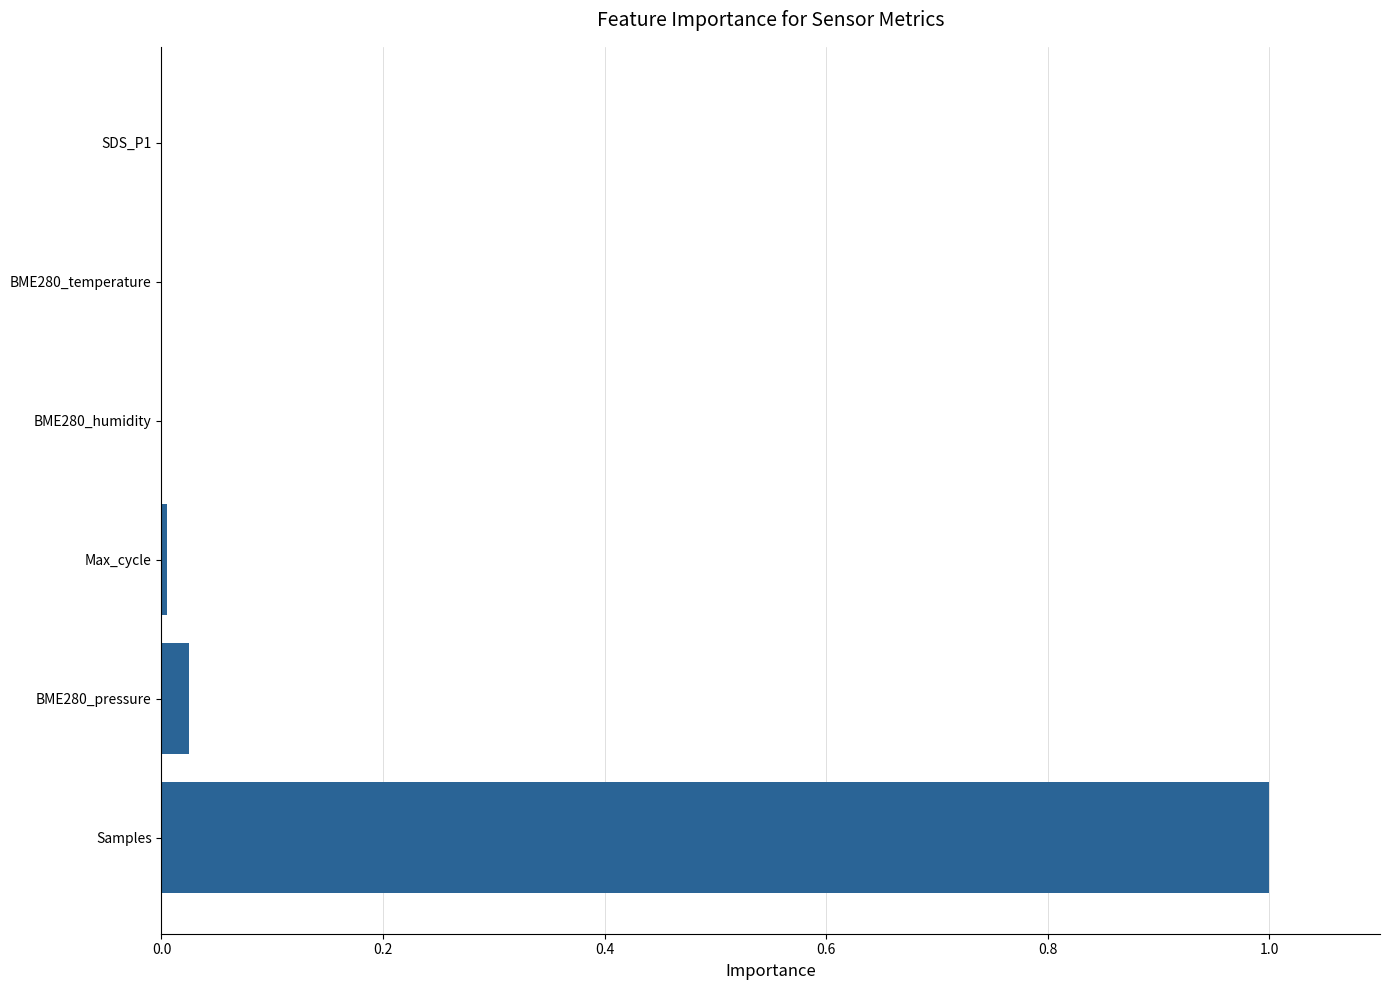

What is the greatest value displayed?

1.0